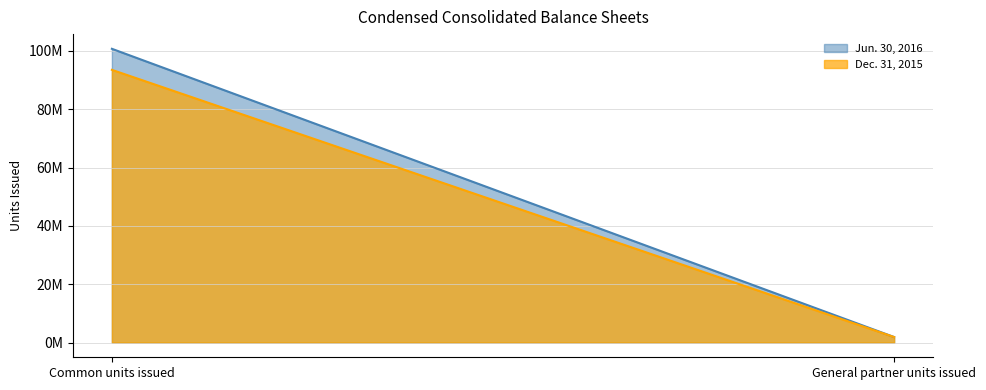

How many values in the Jun. 30, 2016 series are below 100691105?

1